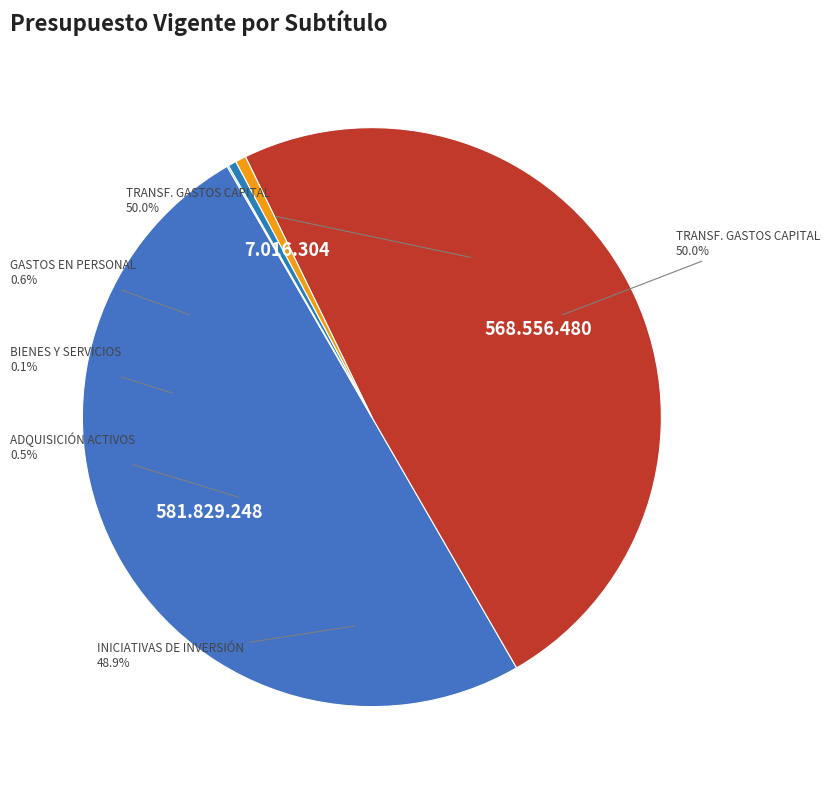

To the nearest percent, what is the difference between the ADQUISICIÓN DE ACTIVOS NO FINANCIEROS and TRANSFERENCIAS PARA GASTOS DE CAPITAL slice percentages?

50%